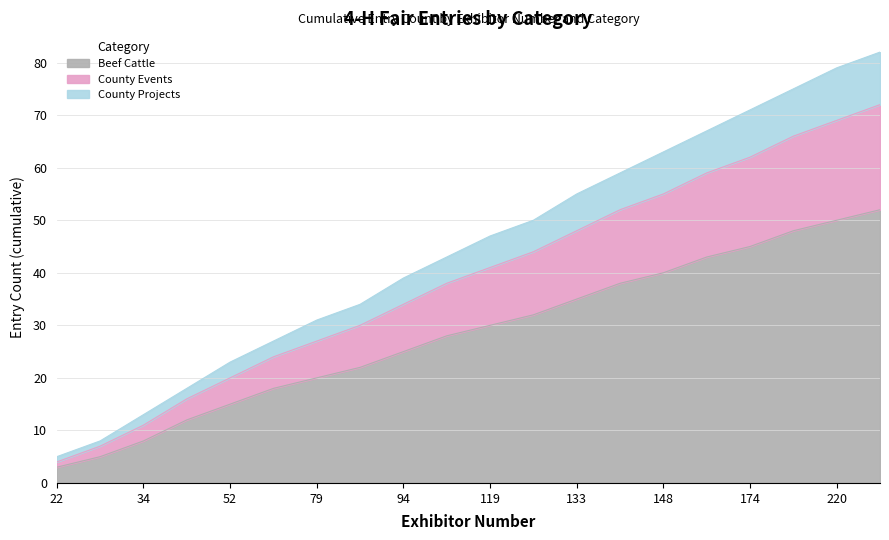

What is the total value across all series at 79?

31